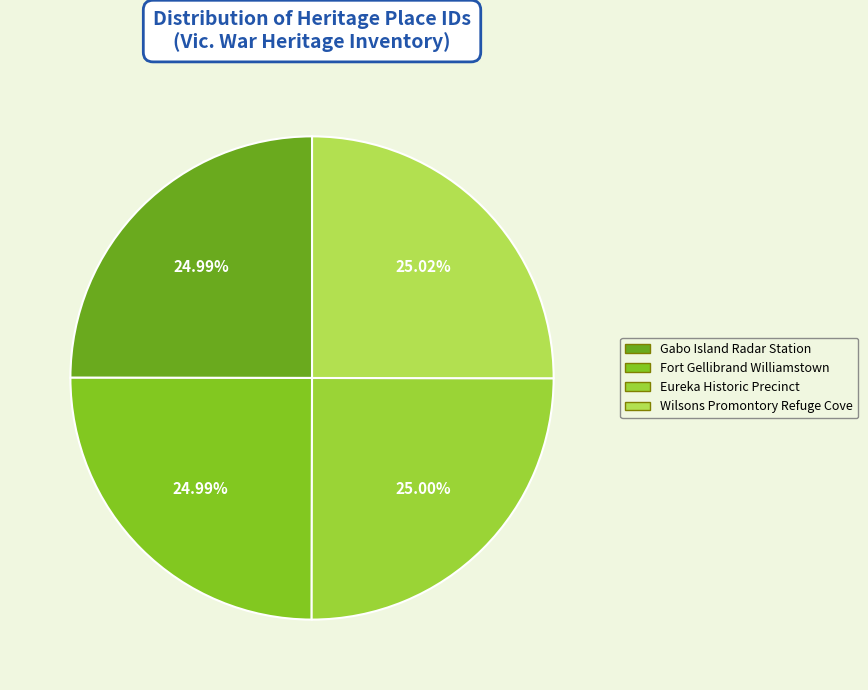

Combined, do Wilsons Promontory Refuge Cove and Fort Gellibrand Williamstown account for over 50%?

Yes